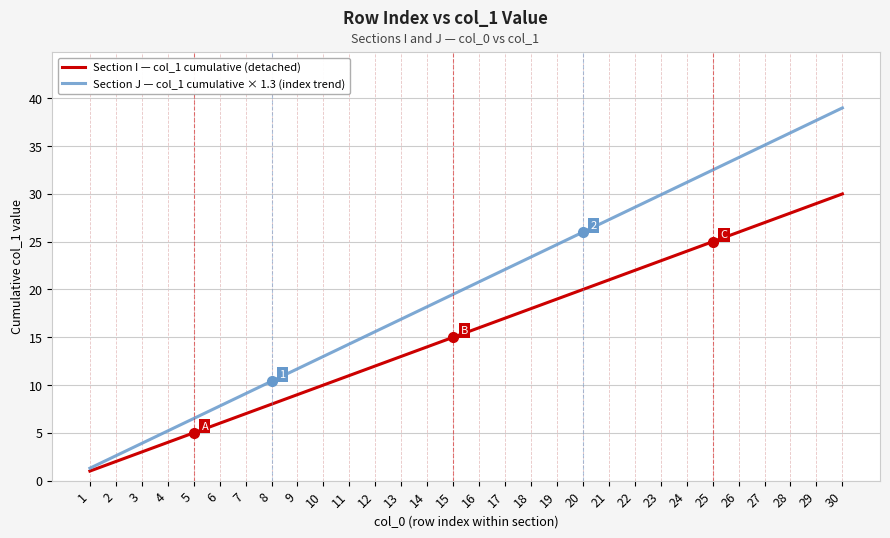

Where is Section I — col_1 cumulative (detached) nearest to the value 15?

15